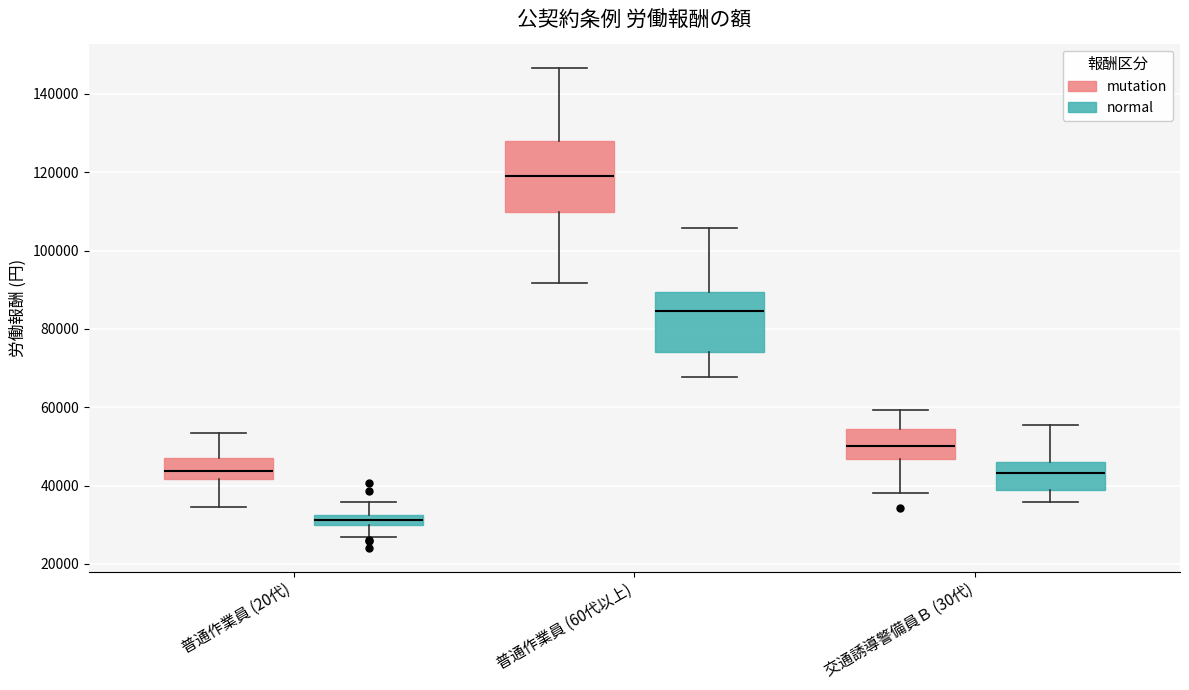

Which box has the lowest median line?

普通作業員 (20代) (normal)